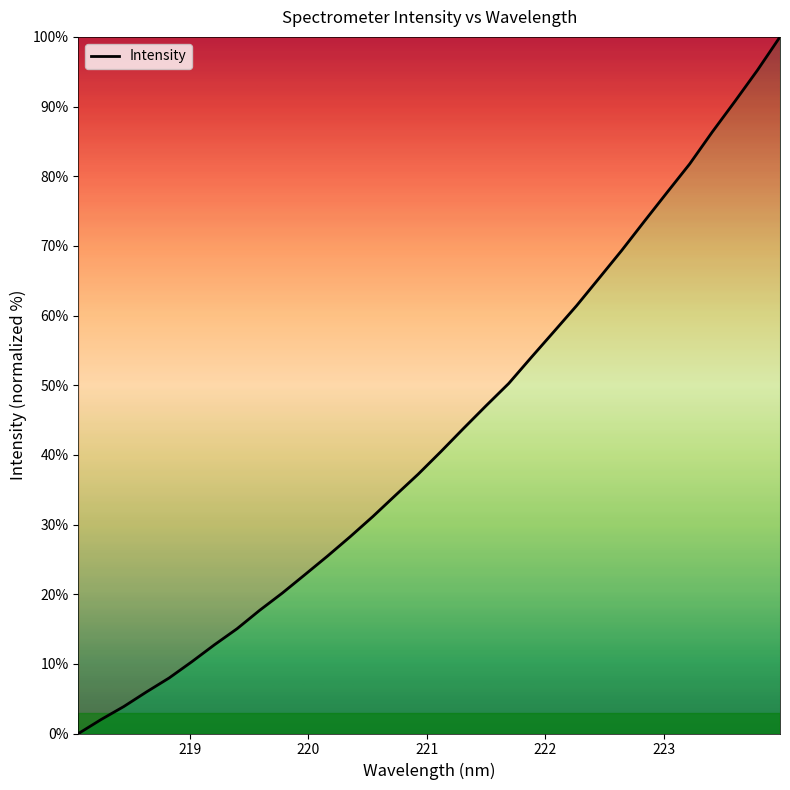

What is the greatest value displayed?

100.0